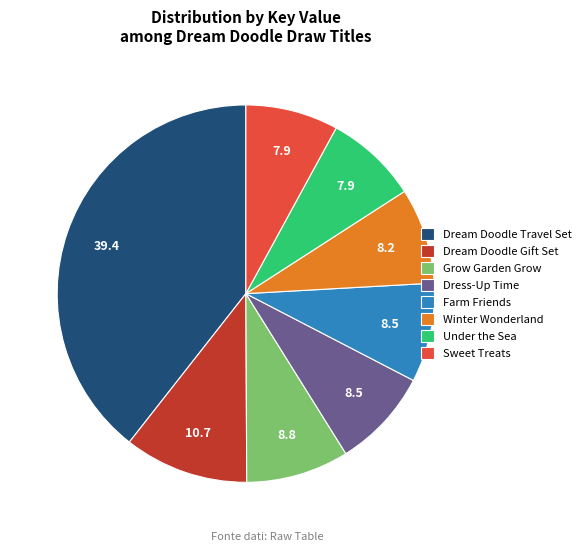

Which slice is the largest?

Dream Doodle Travel Set